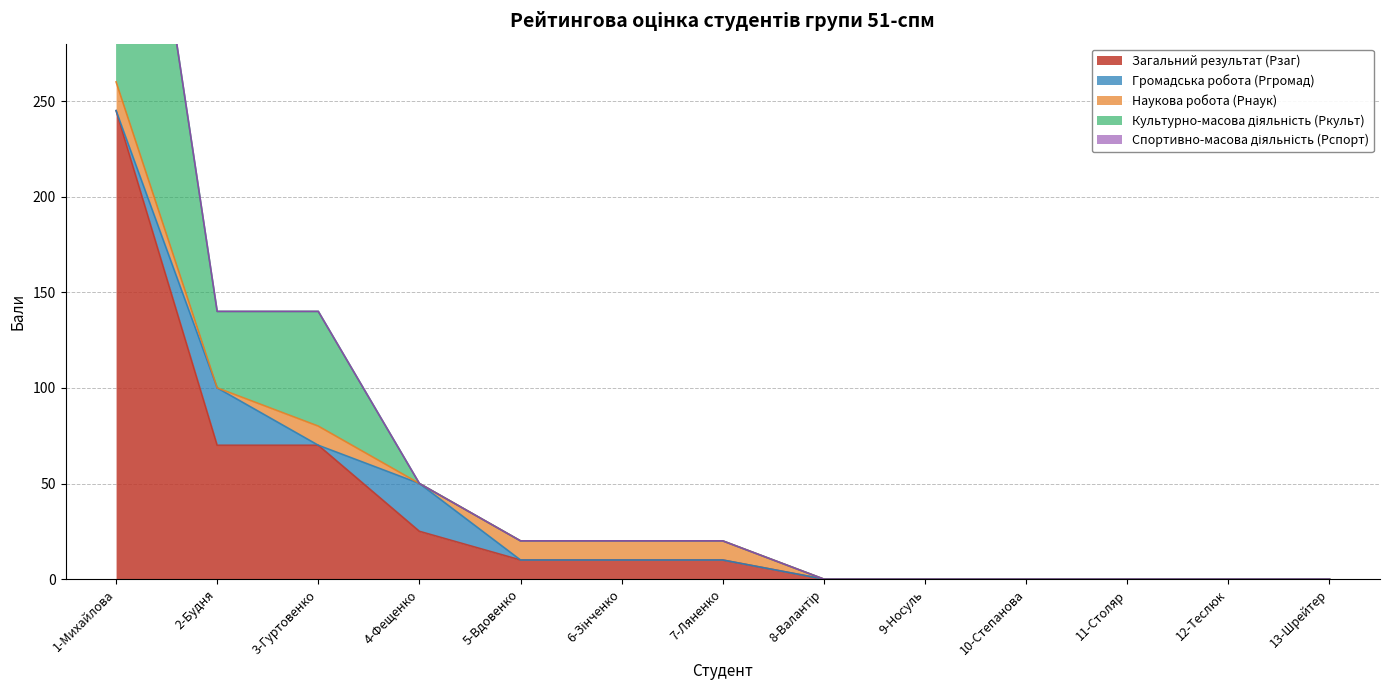

What is the value of the Культурно-масова діяльність (Ркульт) point at the 3rd from the left?

60